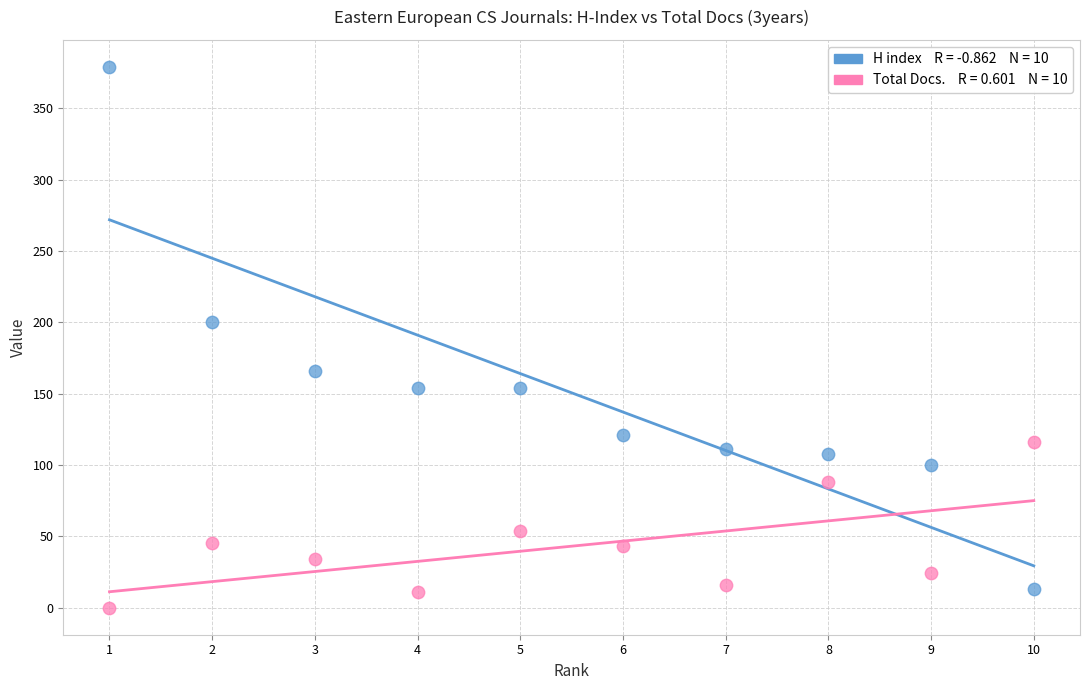

Across all data points, what is the range of X values (max minus min)?

9